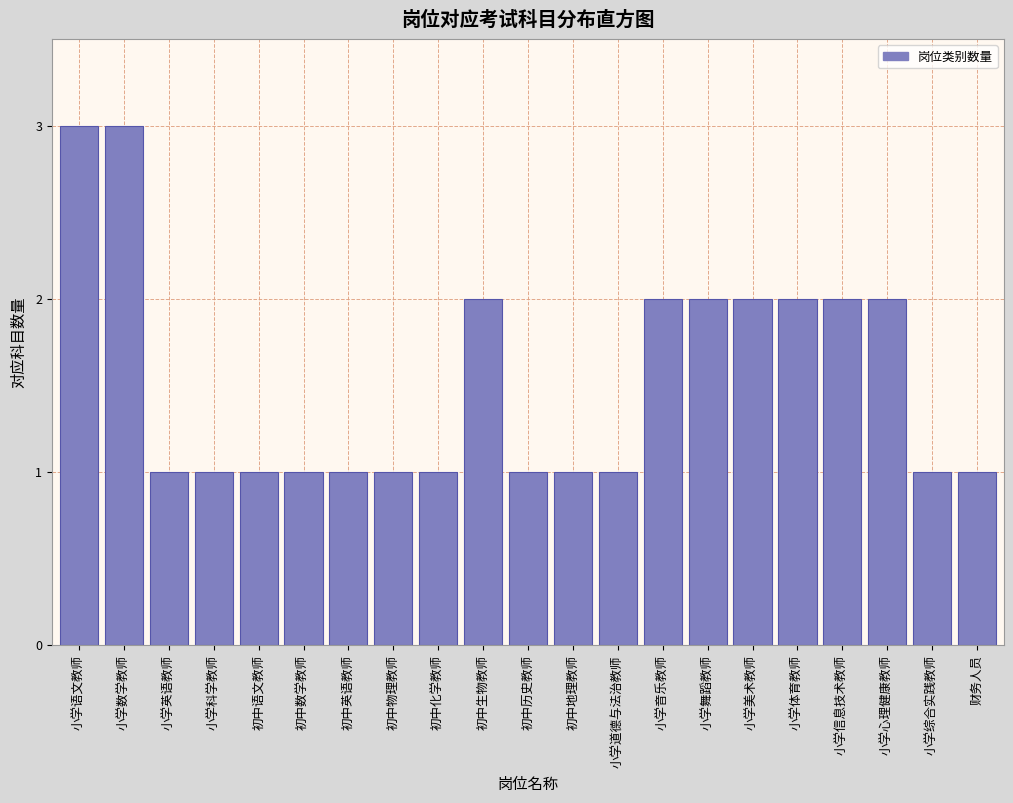

Reading left to right, list all the values displayed in this chart.

小学语文教师=3	小学数学教师=3	小学英语教师=1	小学科学教师=1	初中语文教师=1	初中数学教师=1	初中英语教师=1	初中物理教师=1	初中化学教师=1	初中生物教师=2	初中历史教师=1	初中地理教师=1	小学道德与法治教师=1	小学音乐教师=2	小学舞蹈教师=2	小学美术教师=2	小学体育教师=2	小学信息技术教师=2	小学心理健康教师=2	小学综合实践教师=1	财务人员=1